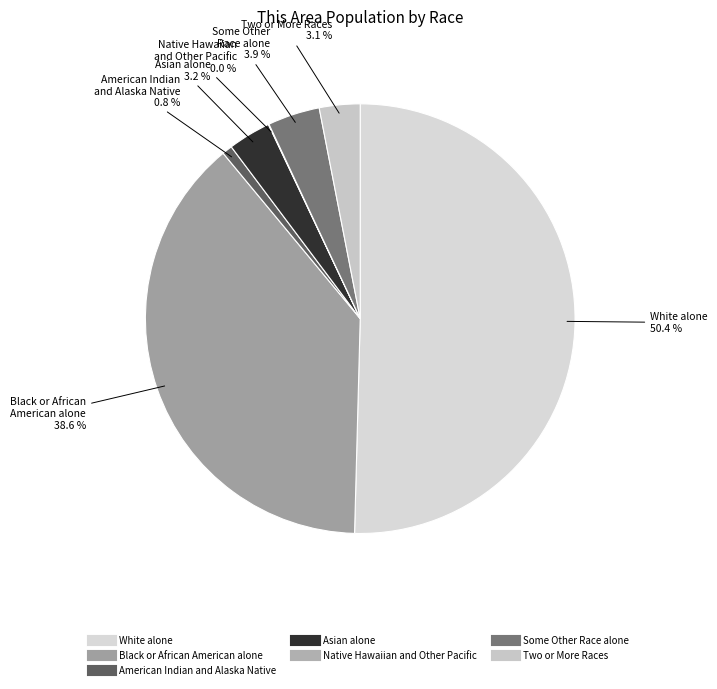

Which slice is the largest?

White alone